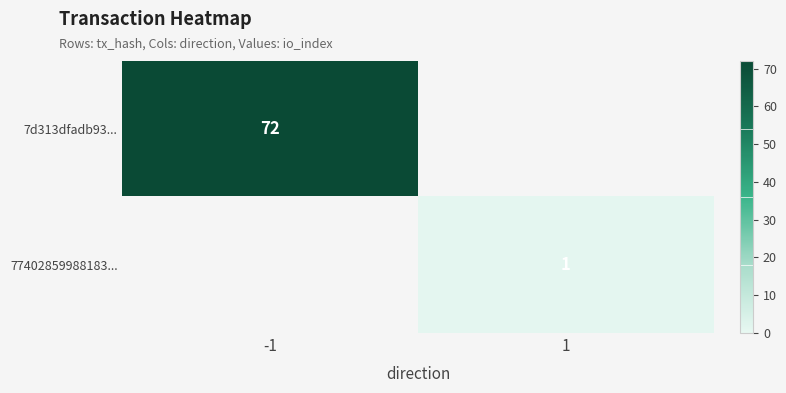

Which has a higher value, 1 or -1?

-1